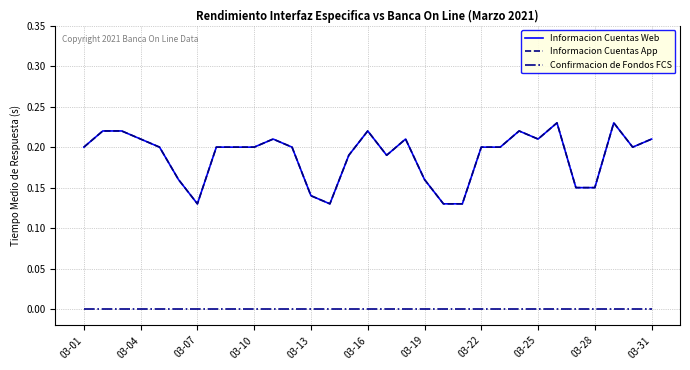

Does the chart have visible grid lines?

Yes